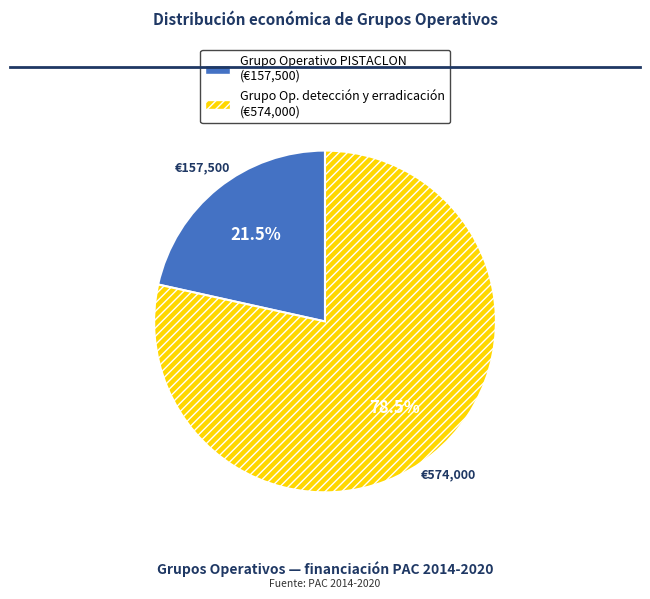

Is there any slice that represents more than half of the pie?

Yes